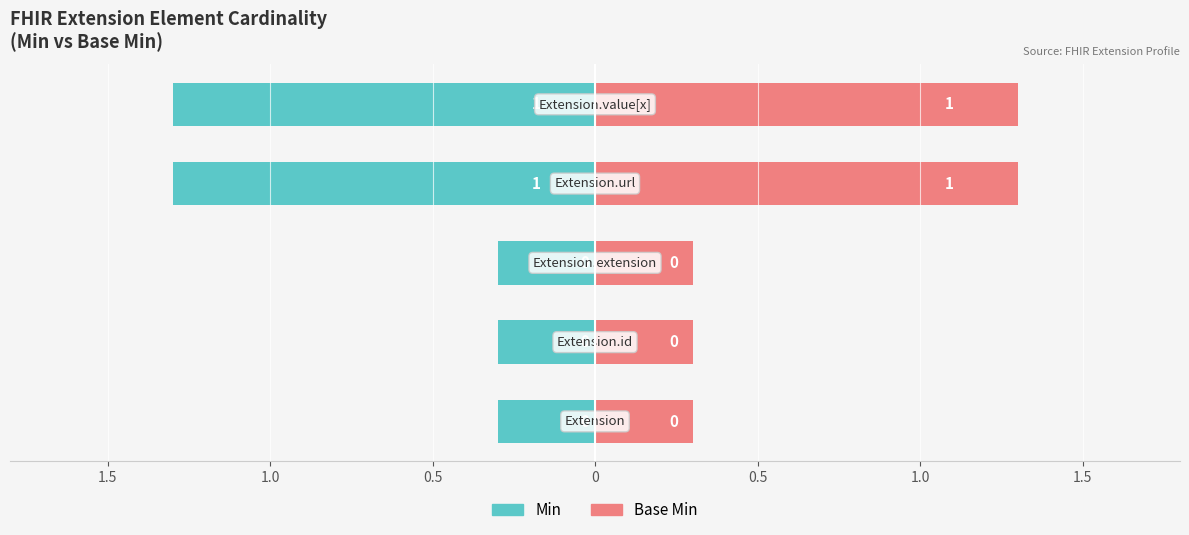

Reading left to right, extract all data points from this chart.

Min: -0.3	-0.3	-0.3	-1.3	-1.3
Base Min: 0.3	0.3	0.3	1.3	1.3